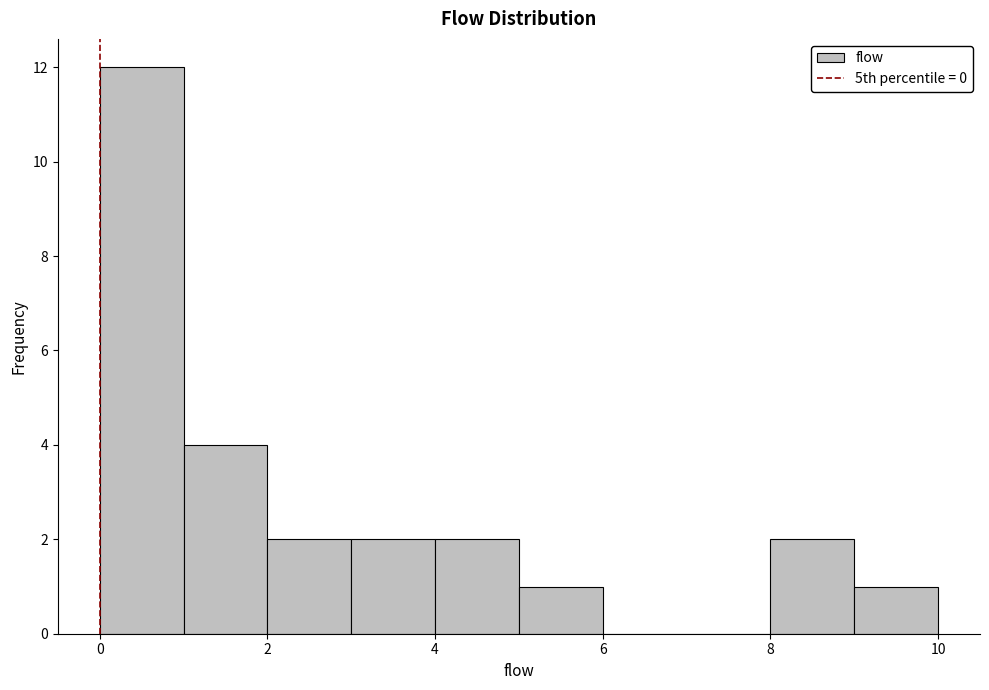

How tall is the bar that spans 9 to 10 on the x-axis? The values are not printed on the chart, so give them approximately, as read against the axis.

1